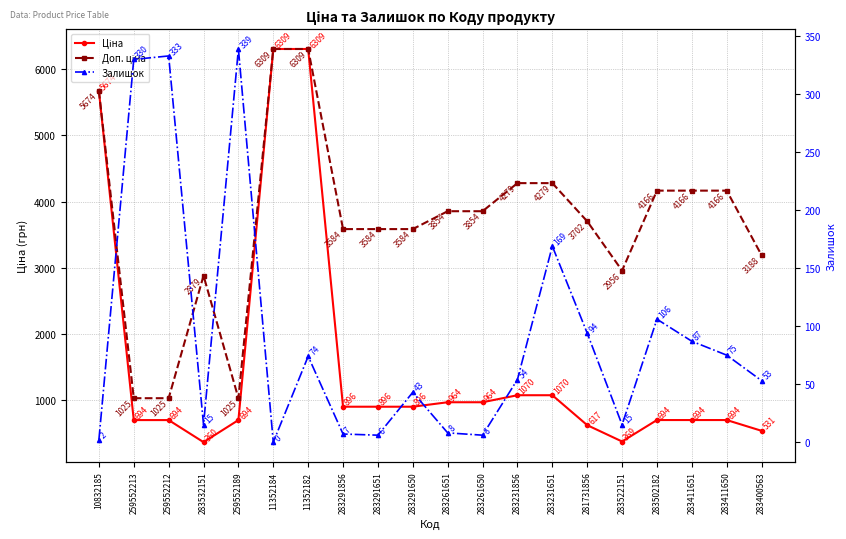

At which category is the sum across all series the highest?

11352182